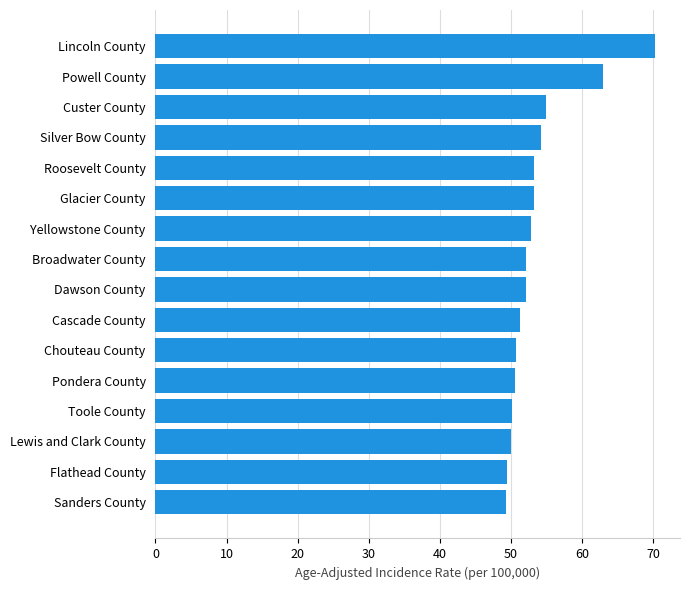

What is the ratio of the value at Flathead County to the value at Pondera County?

1.0